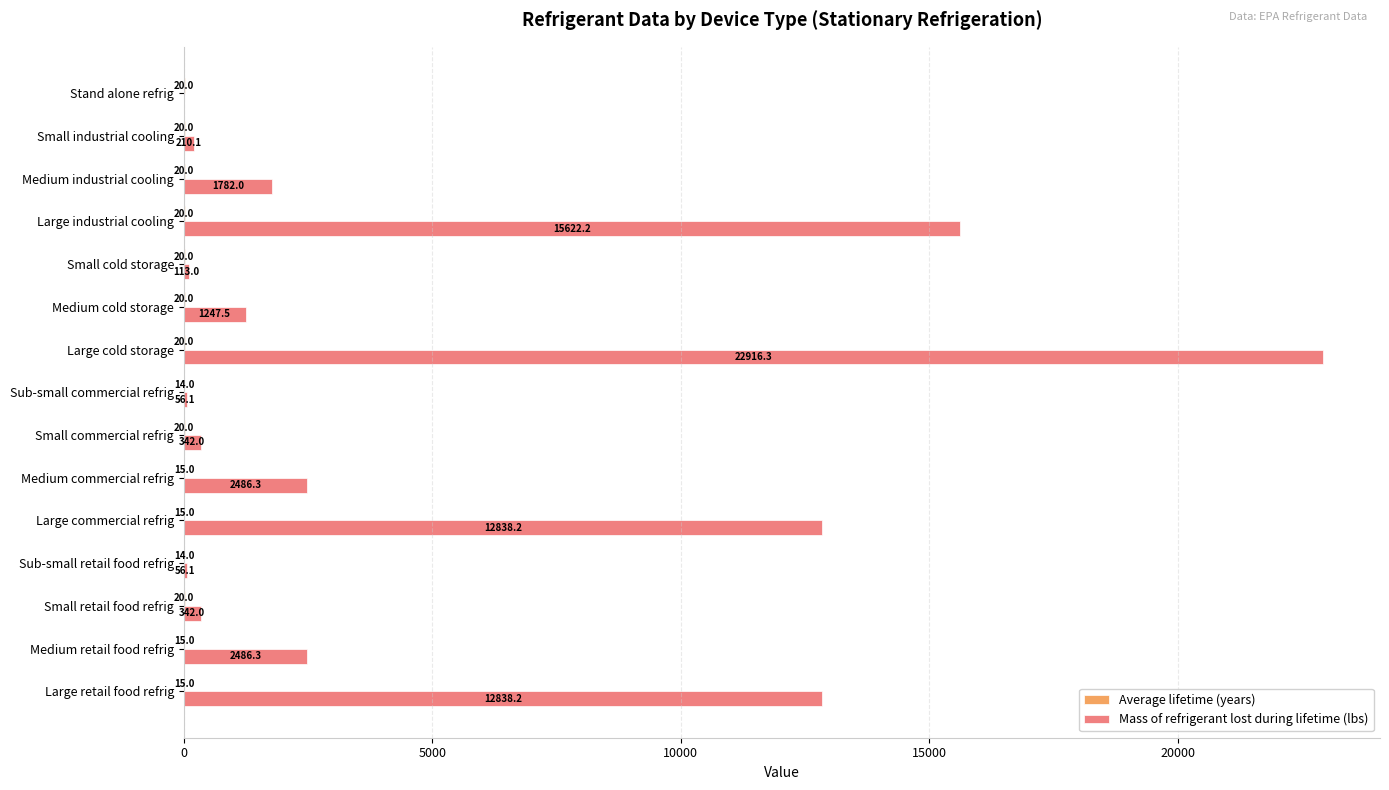

At which category does the chart reach its peak across all series?

Large cold storage